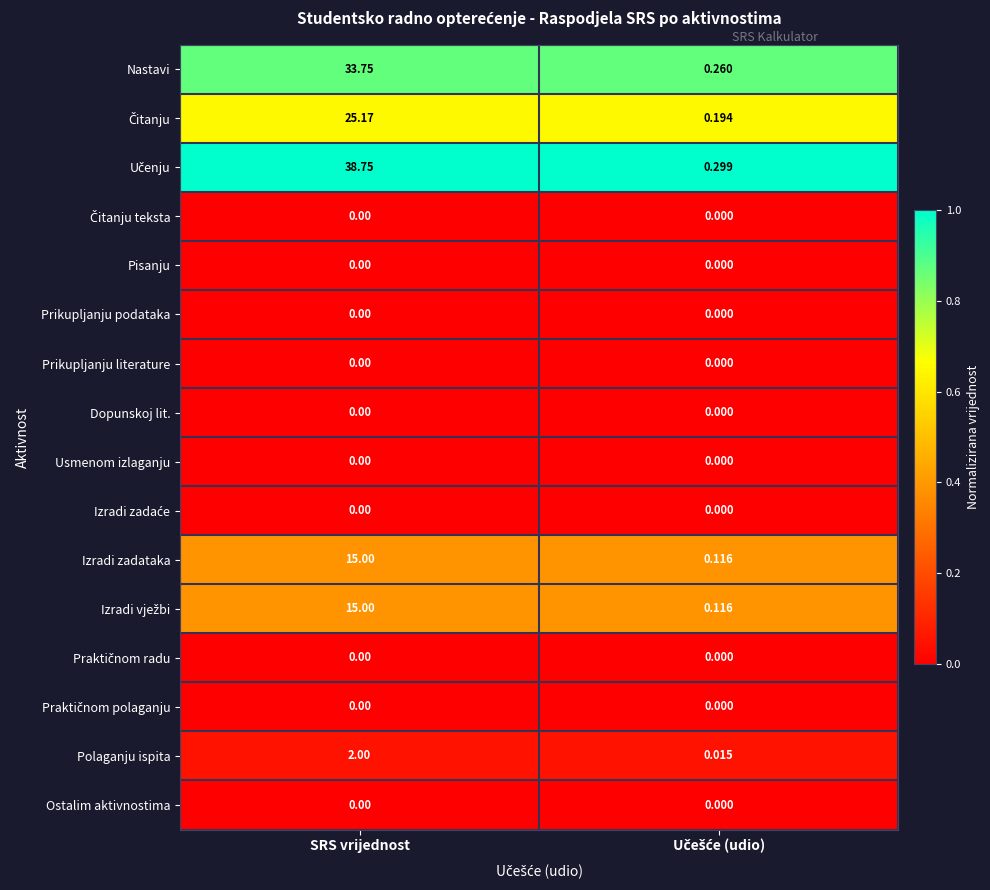

At which category is the sum across all series the highest?

SRS vrijednost